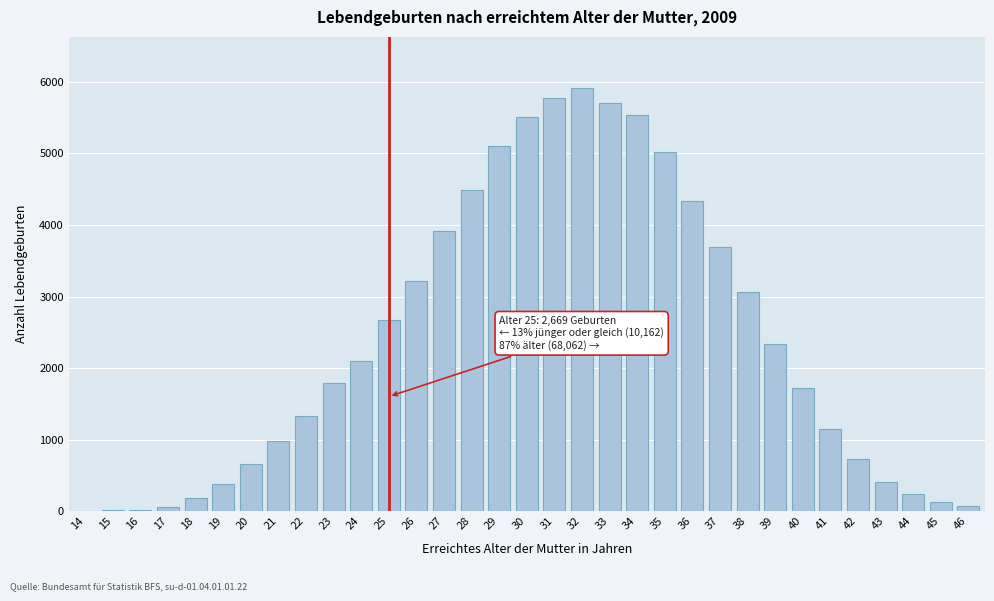

What is the change in value from 36 to 42?

-3601